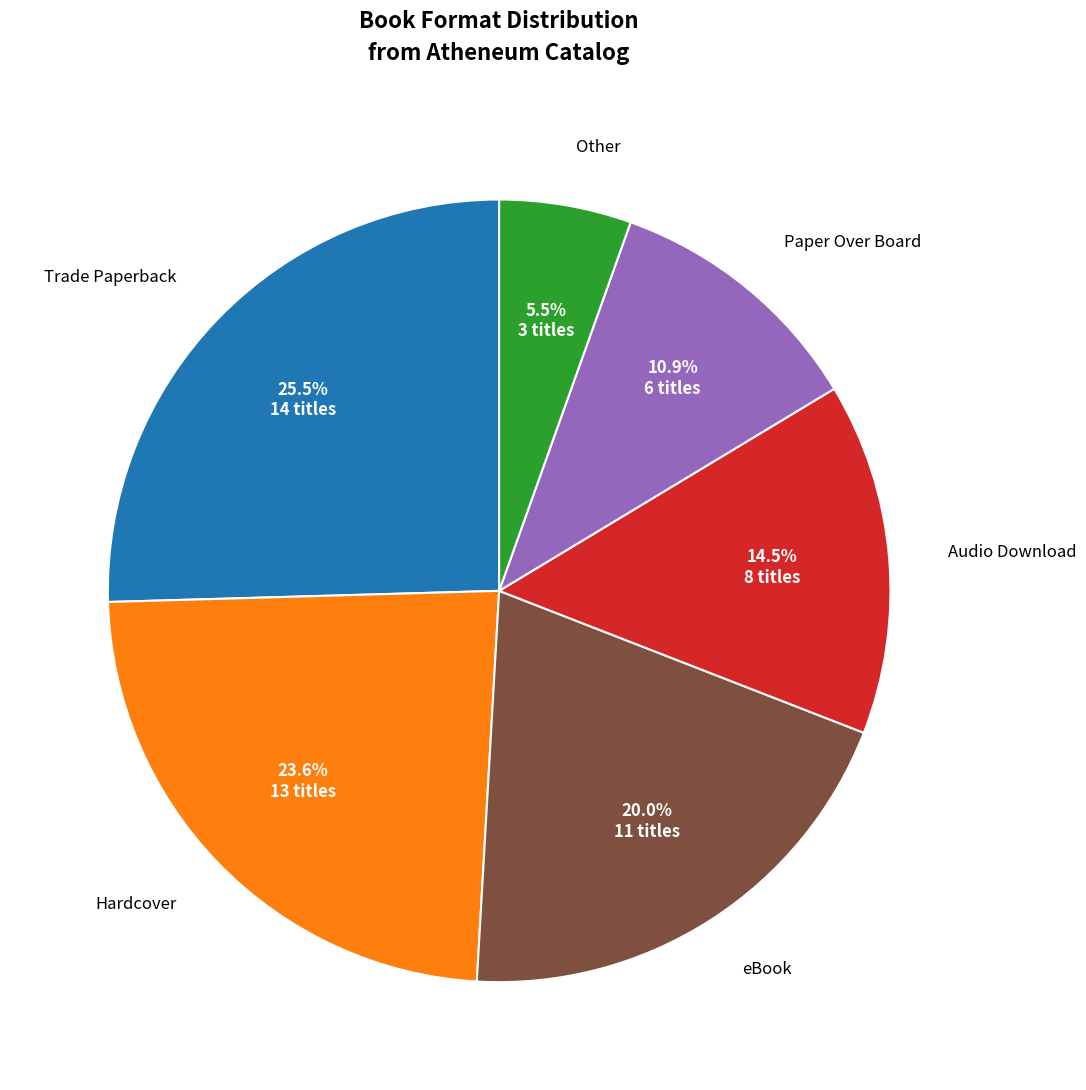

Does any single category account for the majority?

No